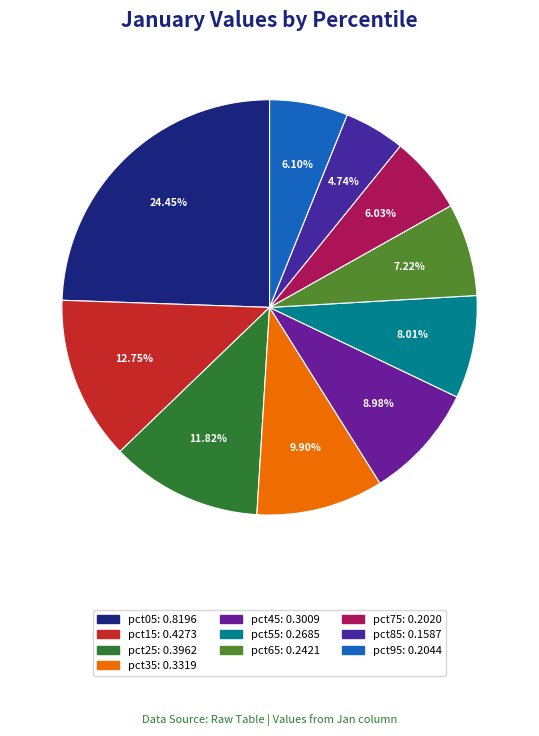

Does pct85 represent more than half of the total?

No